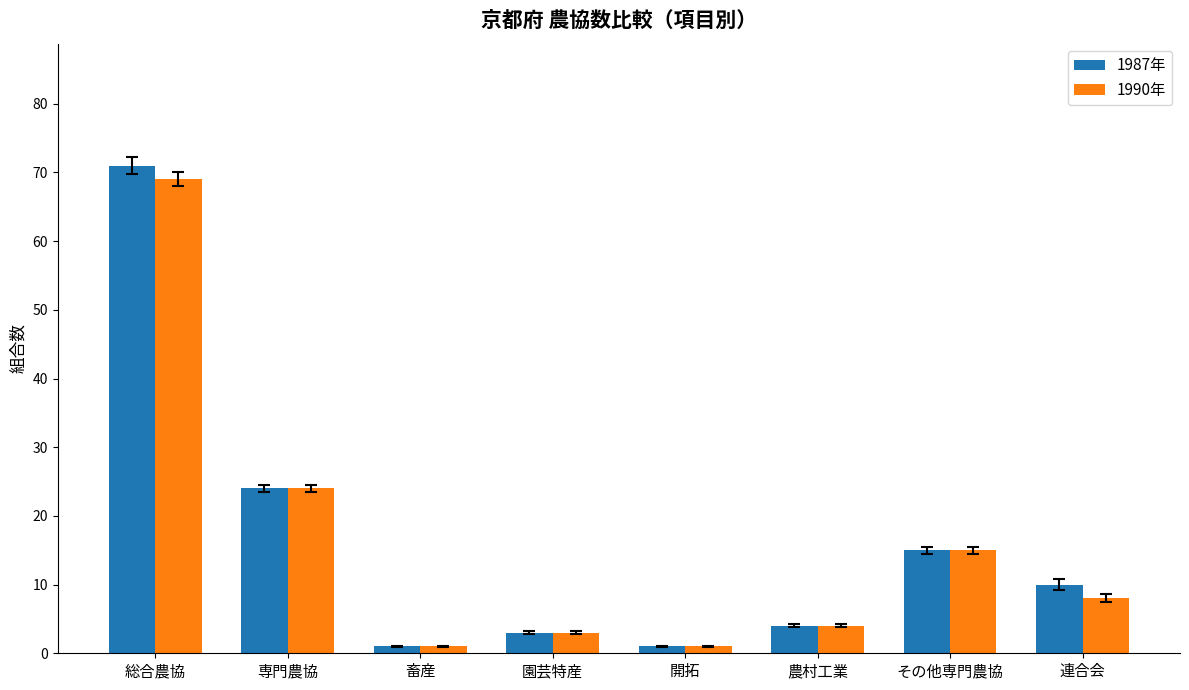

At which label does 1990年 reach its peak?

総合農協